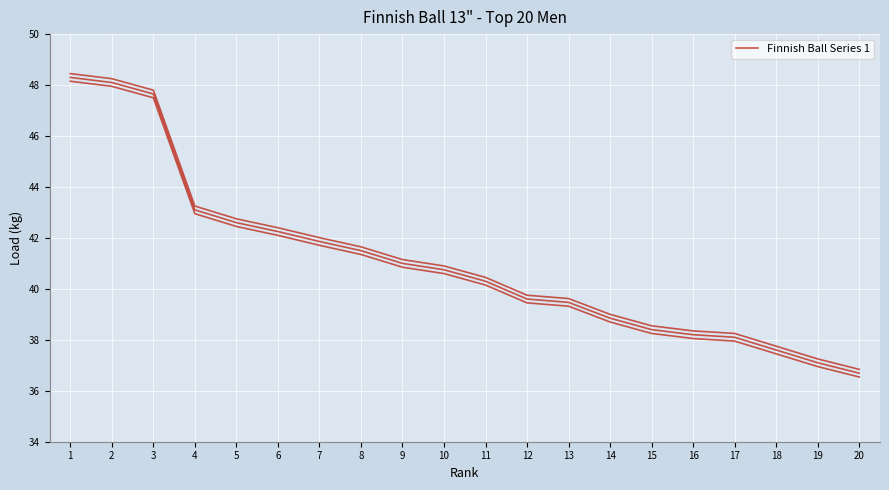

At which label is the value closest to 42?

6